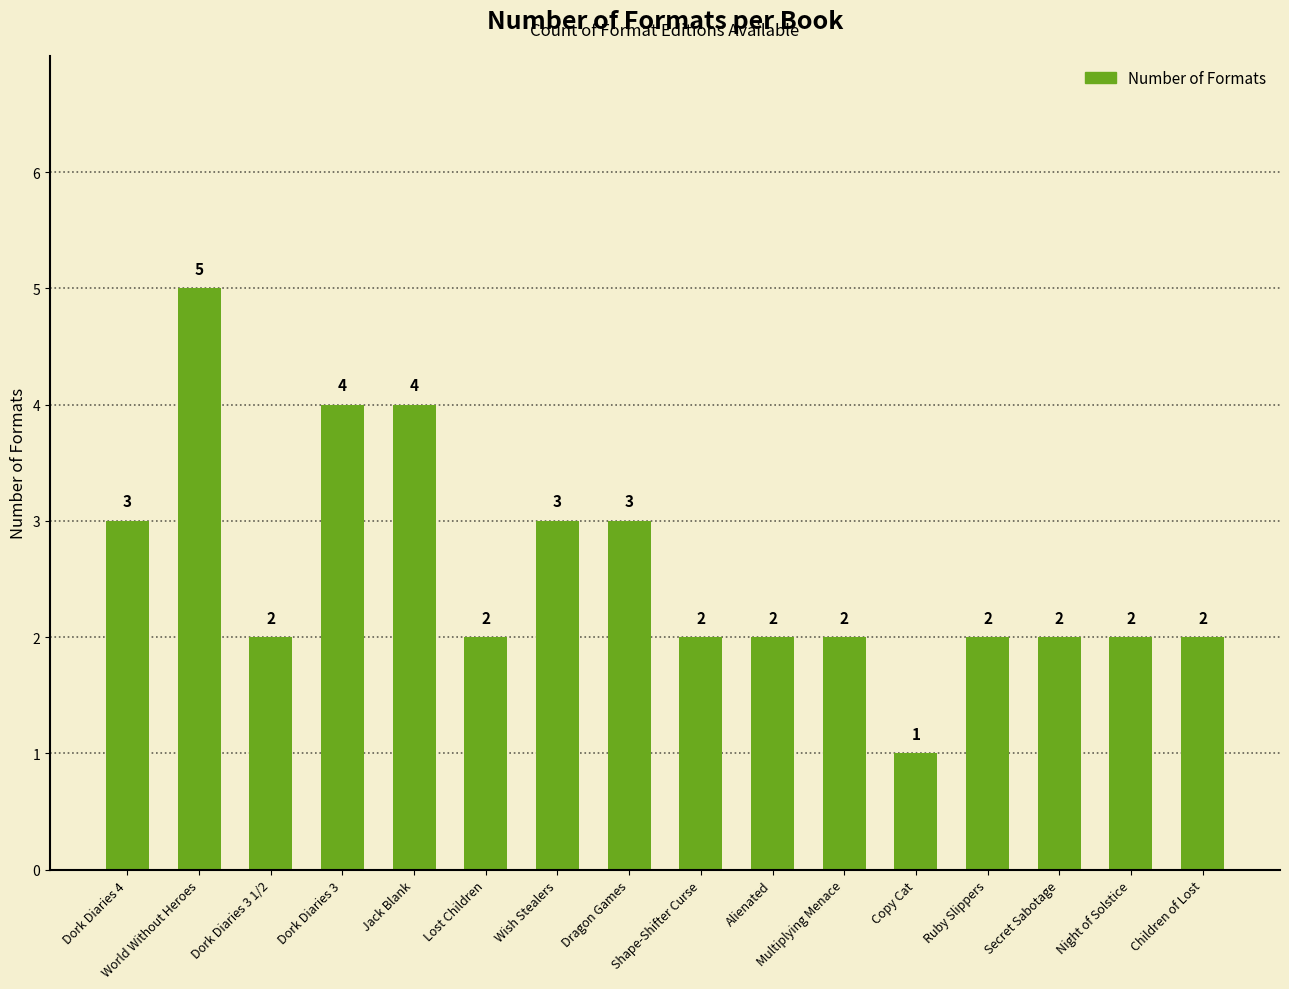

Reading right to left, what are all the values shown in this chart?

Children of Lost=2	Night of Solstice=2	Secret Sabotage=2	Ruby Slippers=2	Copy Cat=1	Multiplying Menace=2	Alienated=2	Shape-Shifter Curse=2	Dragon Games=3	Wish Stealers=3	Lost Children=2	Jack Blank=4	Dork Diaries 3=4	Dork Diaries 3 1/2=2	World Without Heroes=5	Dork Diaries 4=3